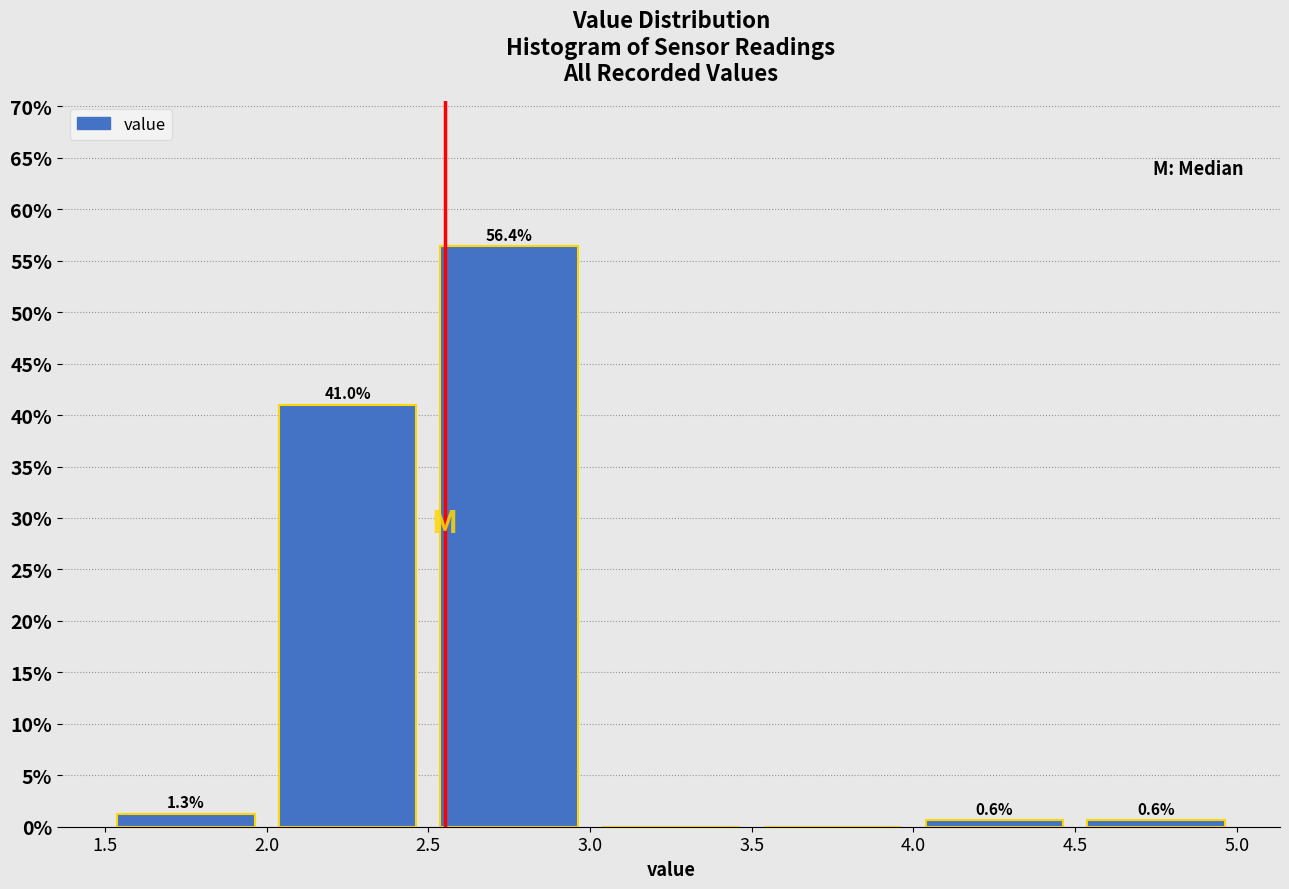

Over which range of the x-axis is the bar tallest?

2.5 to 3.0